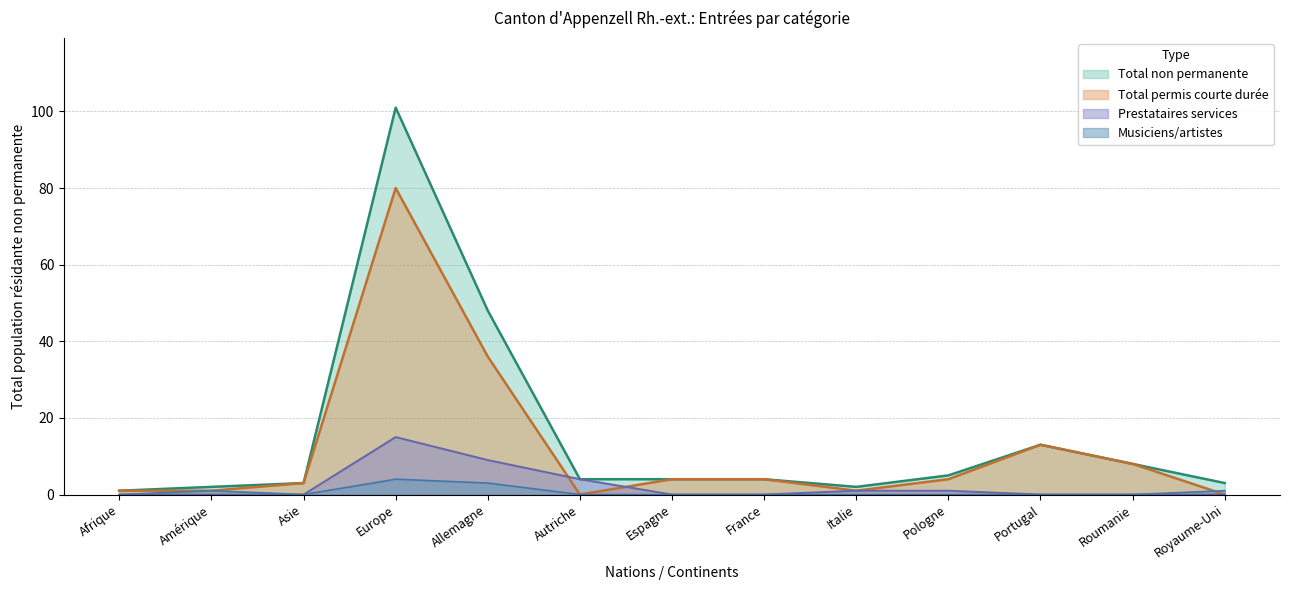

Which series has the largest total across all categories?

Total non permanente